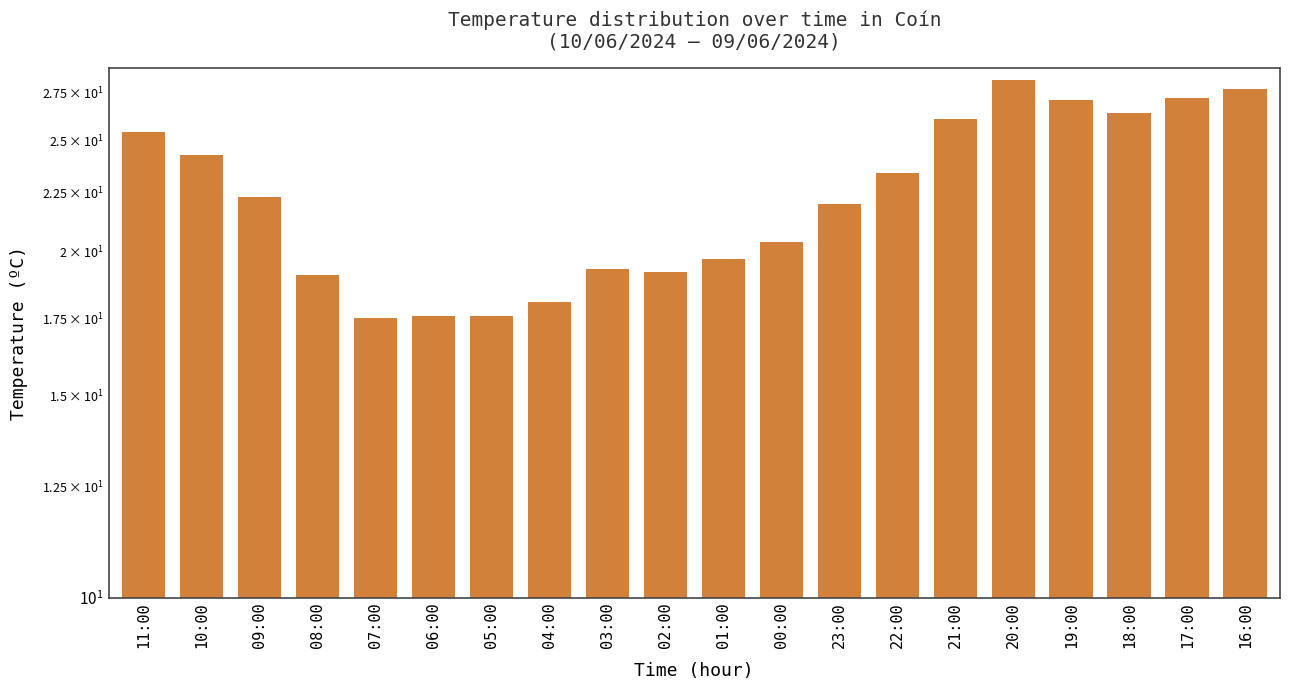

What is the label of the 3rd bar from the left?

09:00